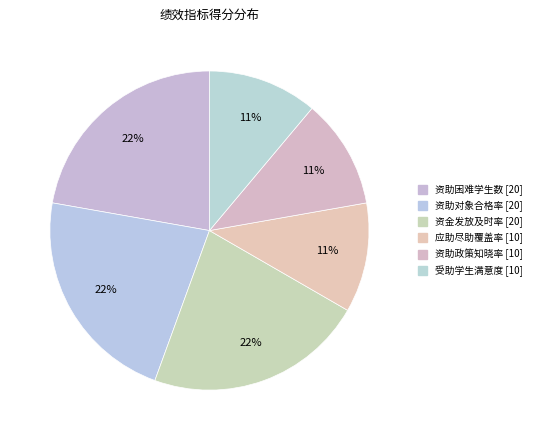

Is it true that 资助政策知晓率 is 11% of the pie?

True